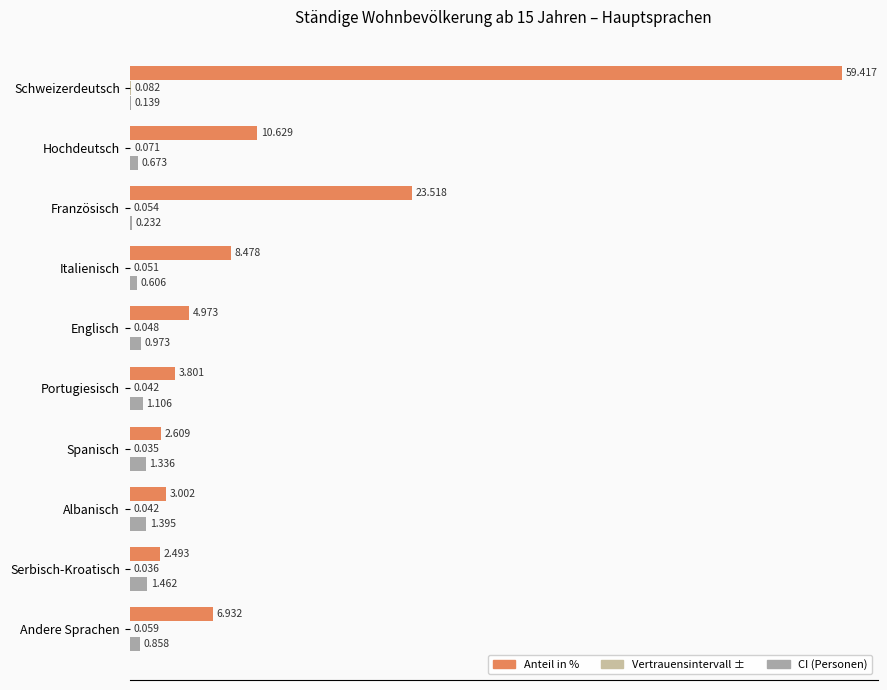

Which series changed the most between Hochdeutsch and Portugiesisch?

Anteil in %